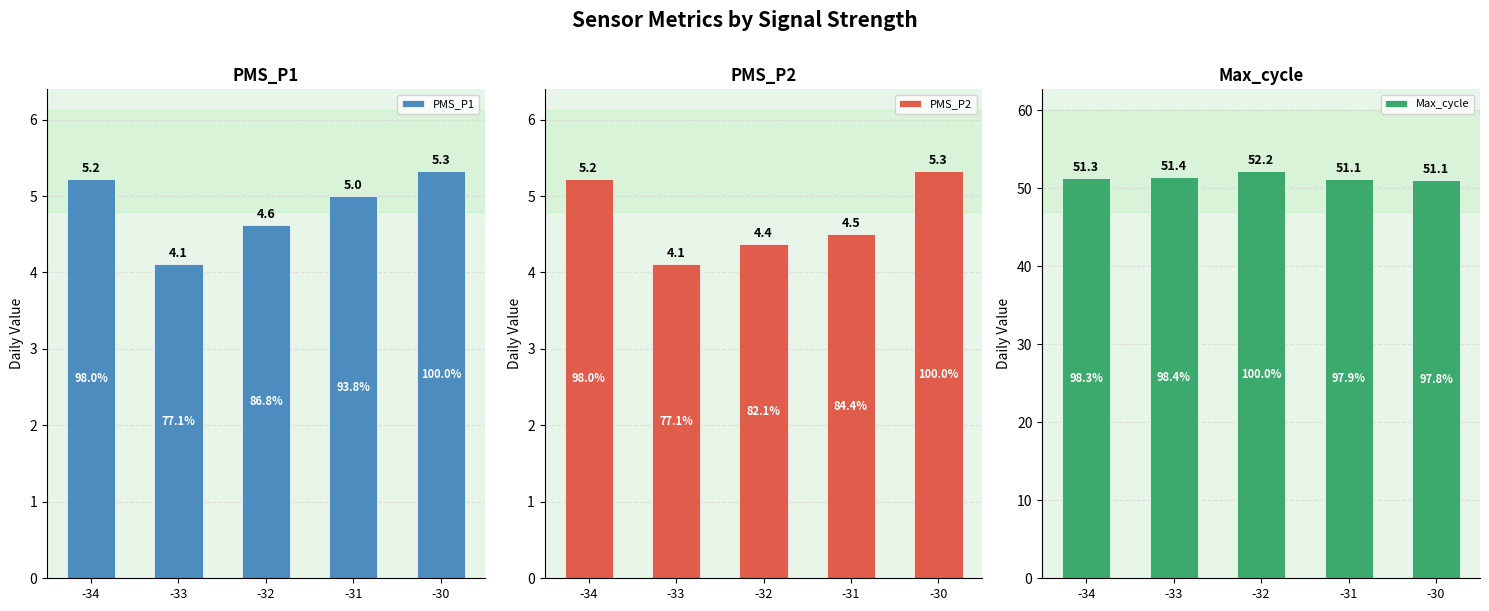

Read the PMS_P1 value at -32.

4.6